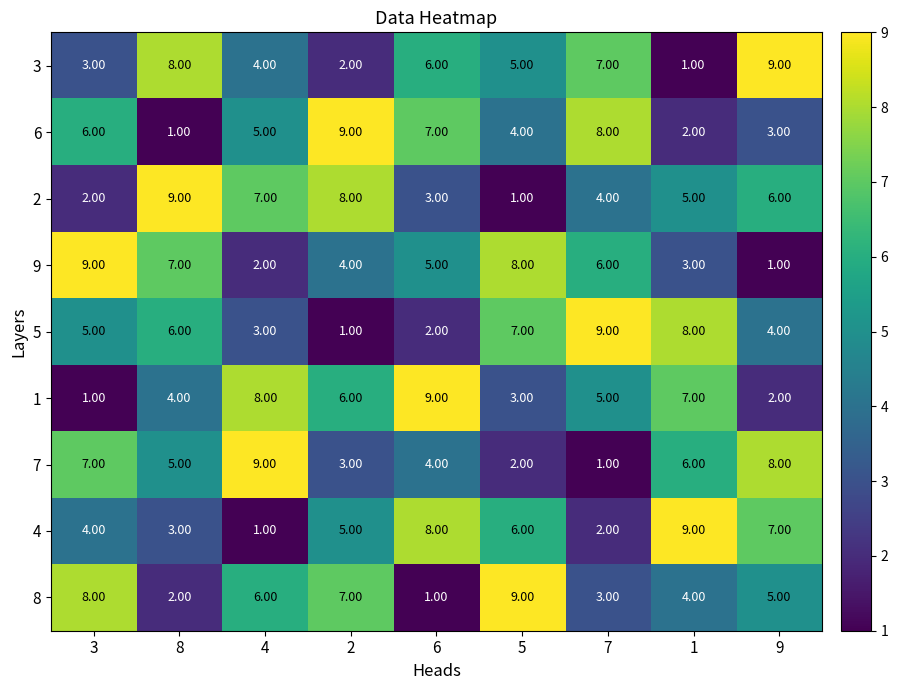

At 2, list the series in order from largest to smallest.

6, 2, 8, 1, 4, 9, 7, 3, 5